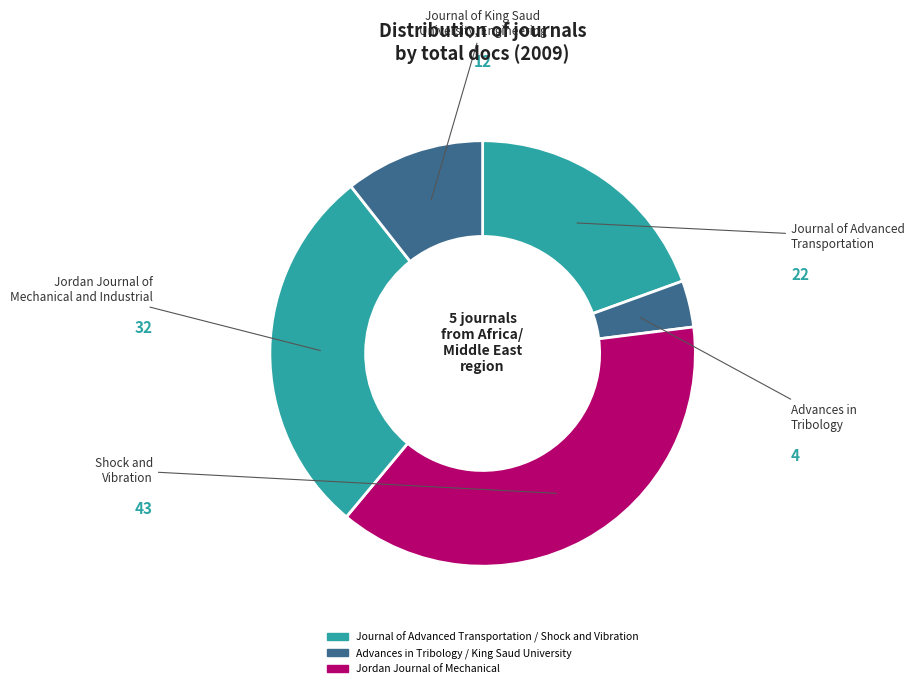

How many slices are in this pie chart?

5